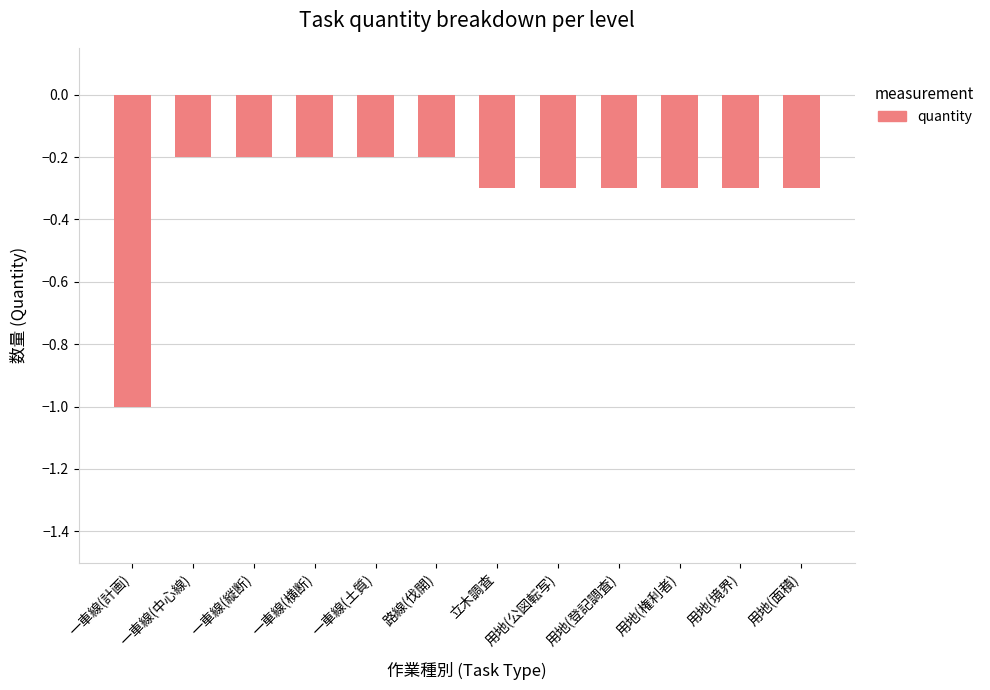

What is the label of the 8th bar from the left?

用地(公図転写)